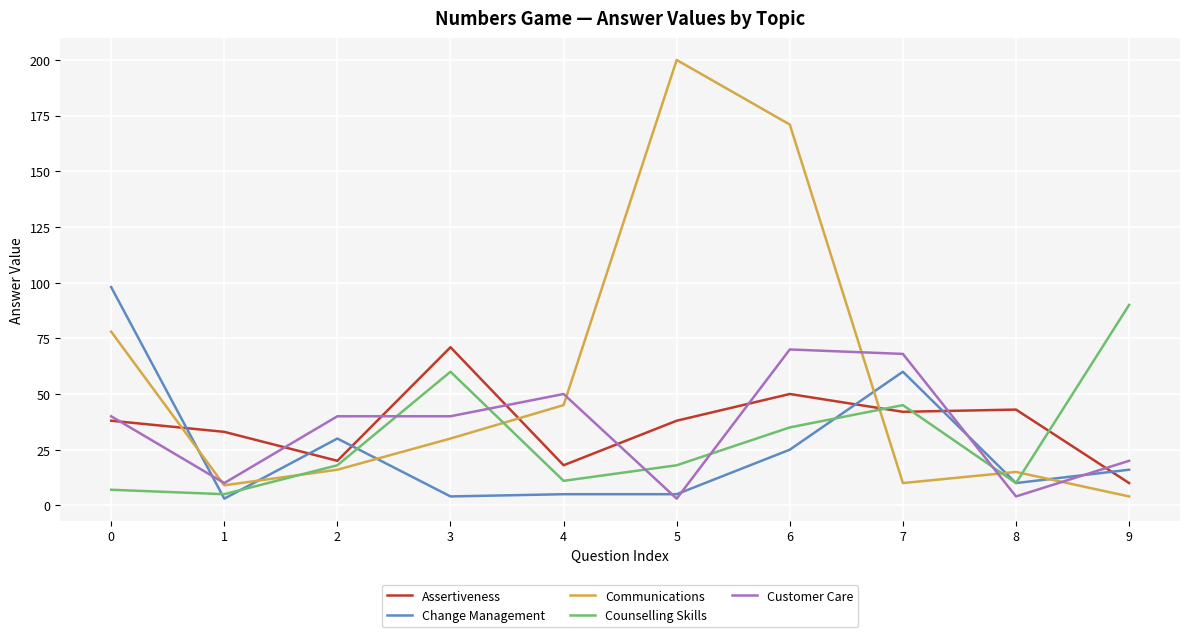

Between 1 and 7, which series saw the biggest shift?

Customer Care